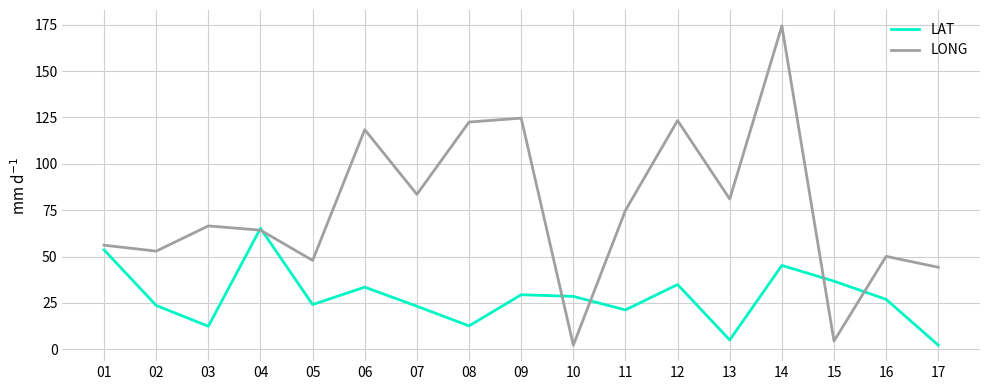

How many series are shown in this chart?

2